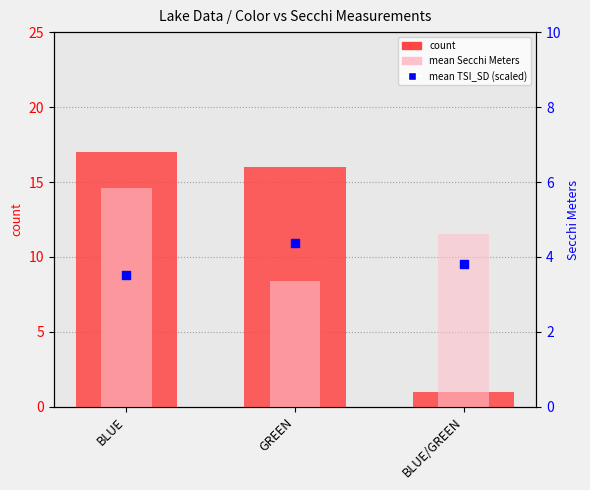

At which category is the sum across all series the highest?

BLUE